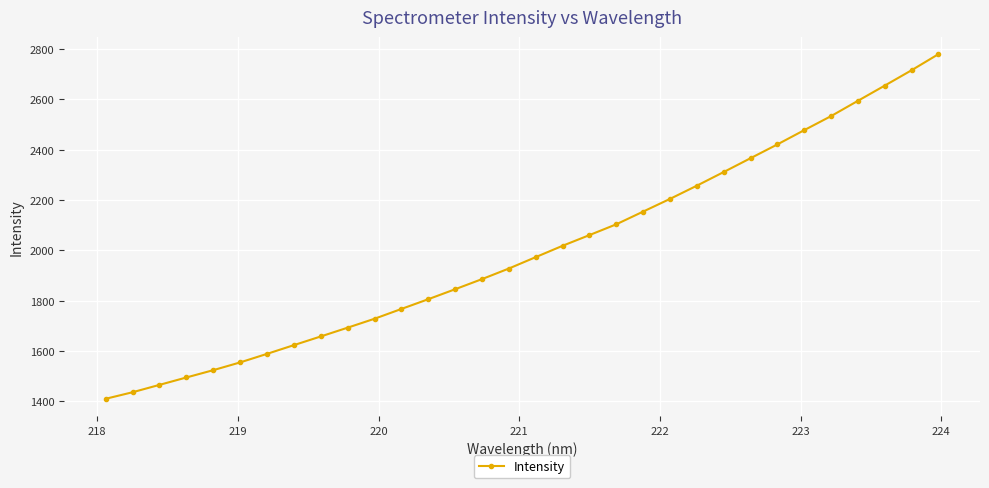

Does the chart display data point markers on the line(s)?

Yes